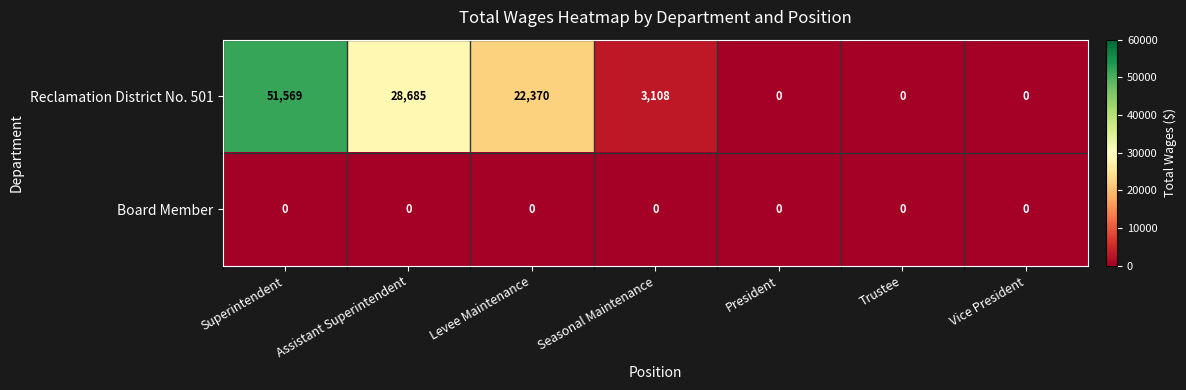

At which category is the sum across all series the highest?

Superintendent